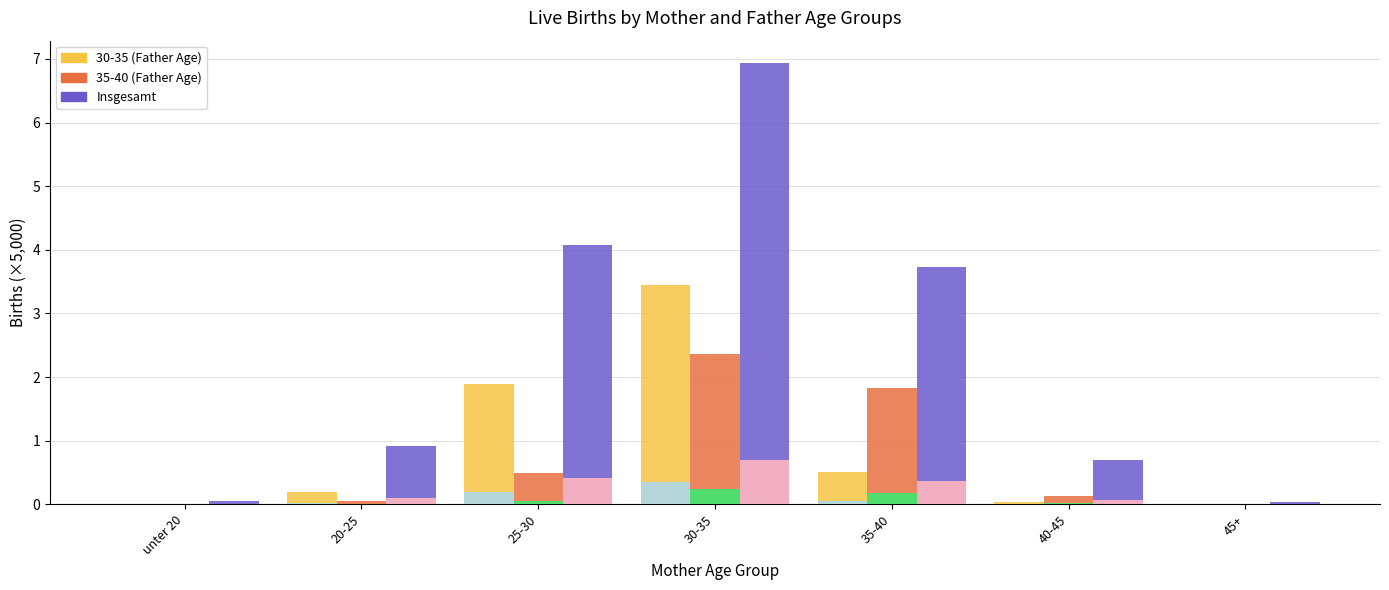

The 35-40 (Father Age) series shows 0.0 at unter 20. True or false?

True